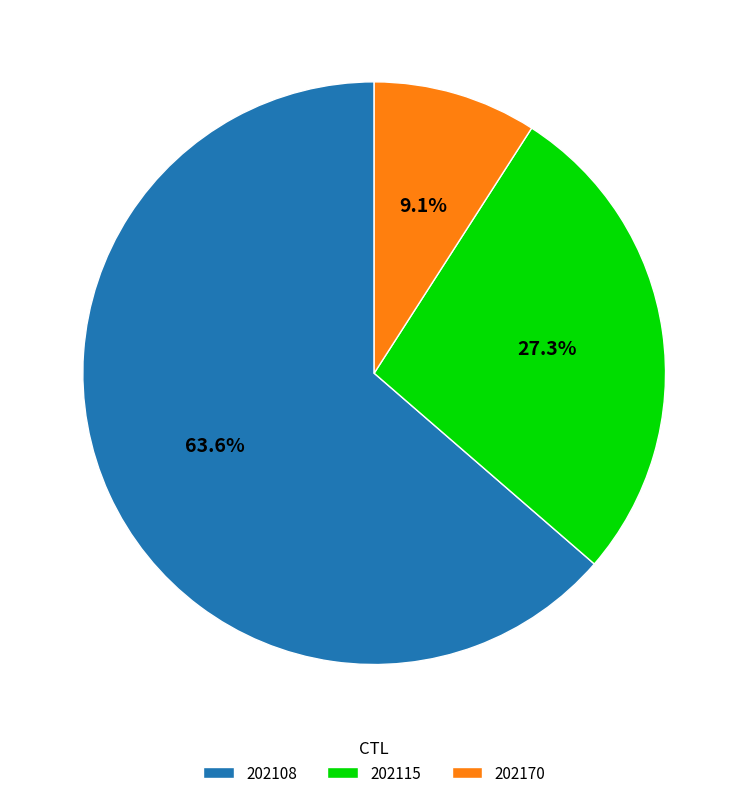

Which has a higher value, 202115 or 202108?

202108